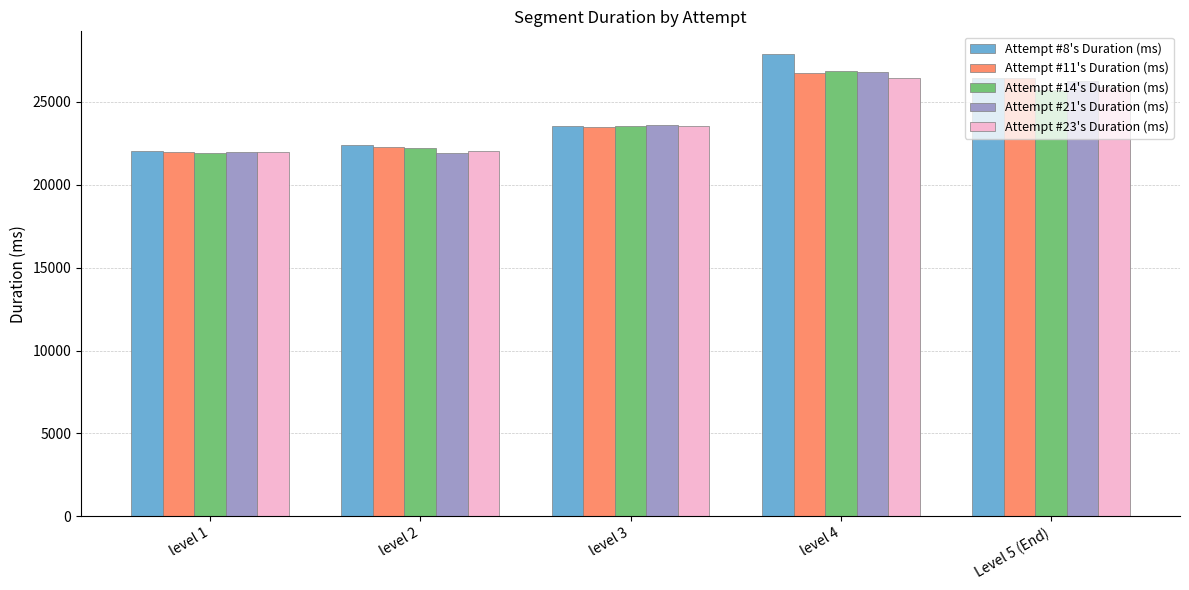

Is it true that Attempt #23's Duration (ms) equals 5058 at level 3?

False